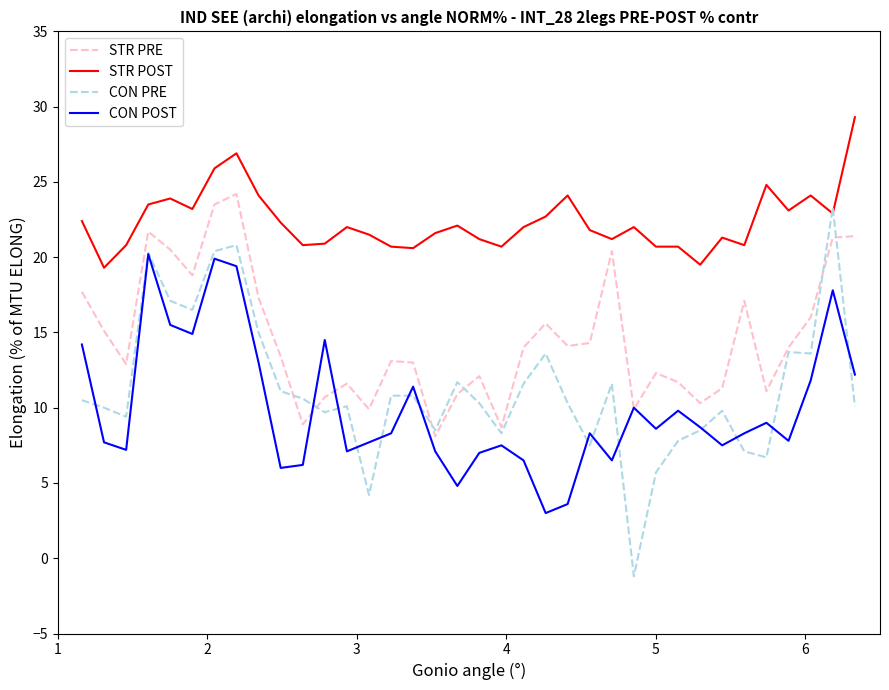

True or false: CON POST and STR POST intersect in this chart.

False